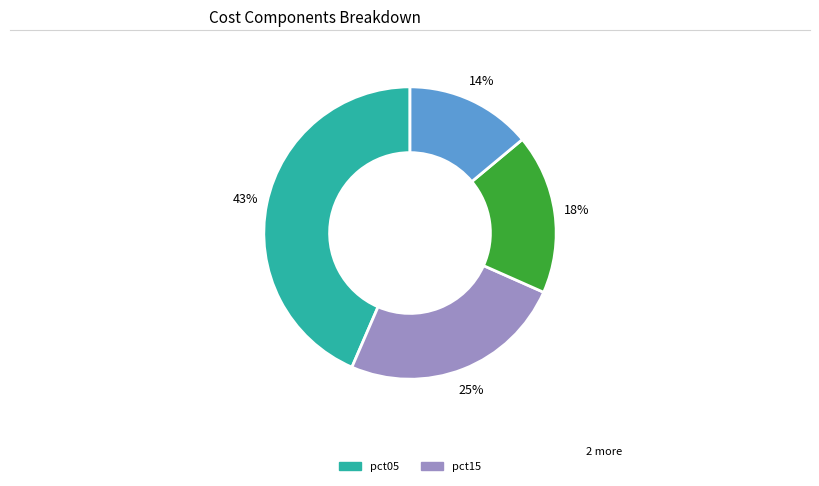

Count the number of slices in the pie.

4